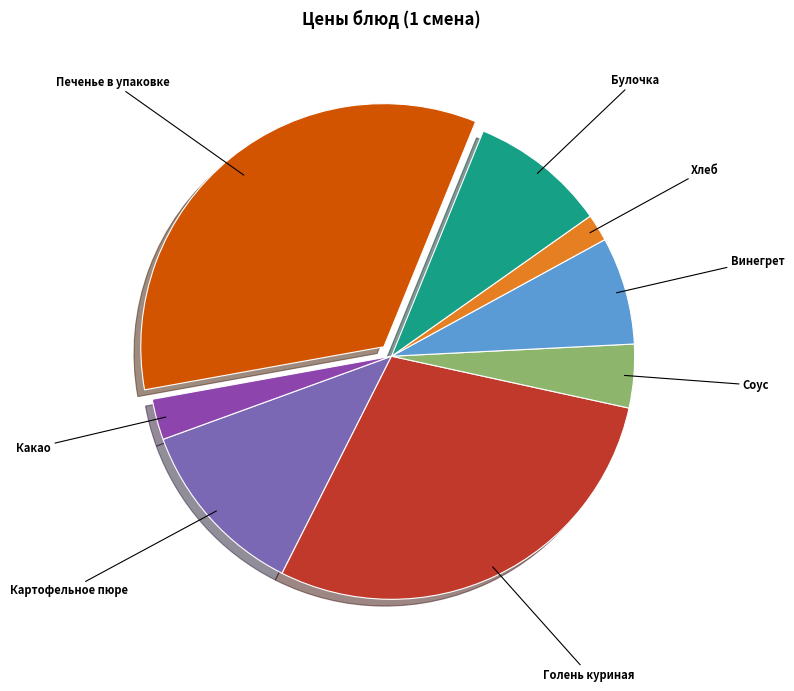

Does any single category account for the majority?

No